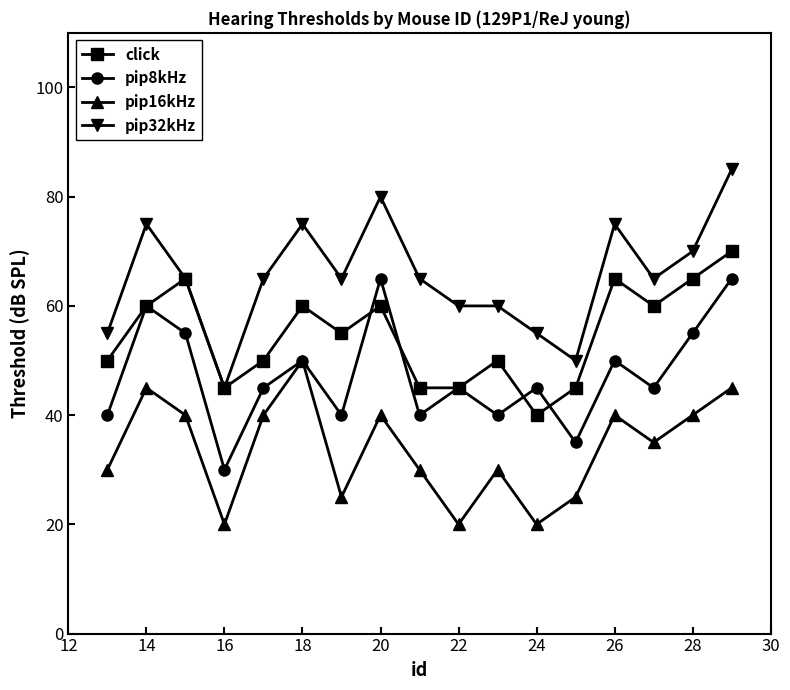

What is the lowest value of the click series?

40